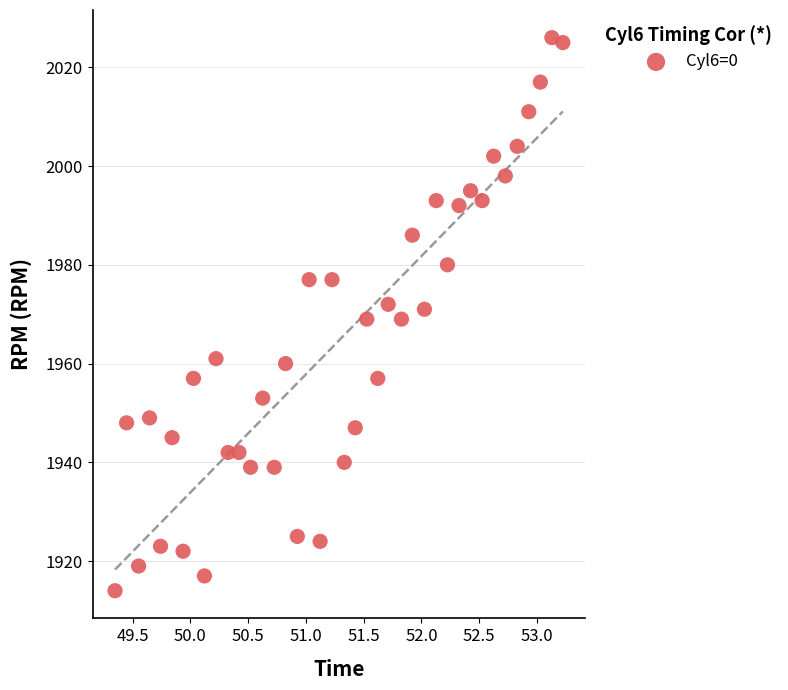

What is the range of Y values (max minus min)?

112